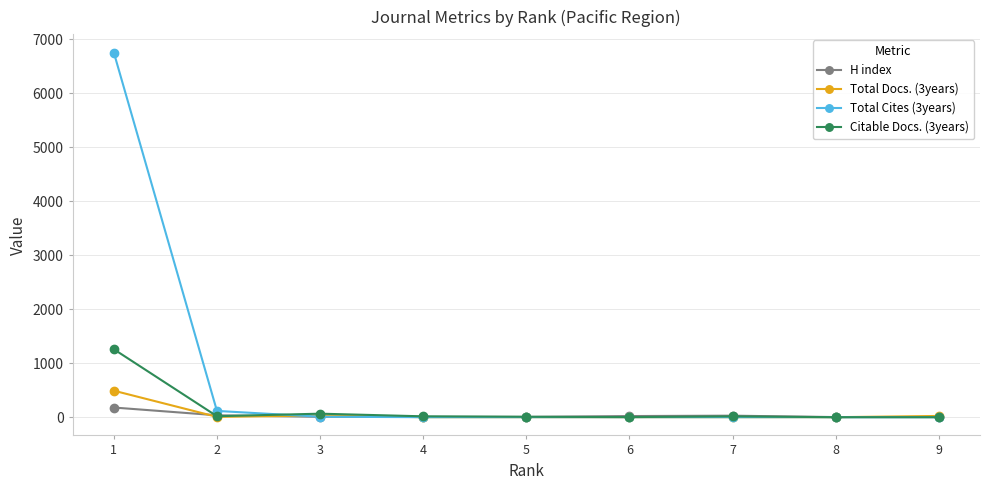

Which series has the largest total across all categories?

Total Cites (3years)